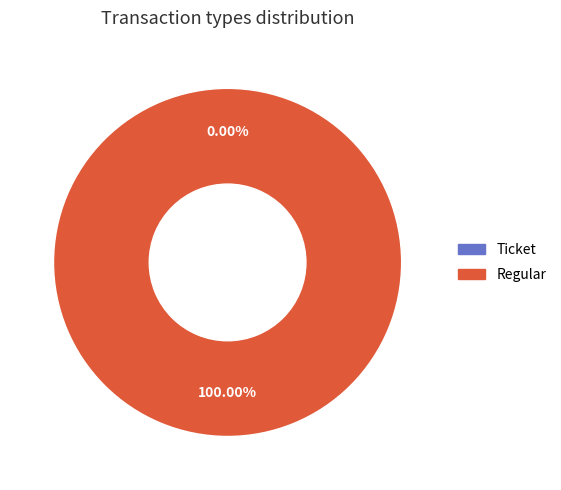

What is the majority slice?

Regular